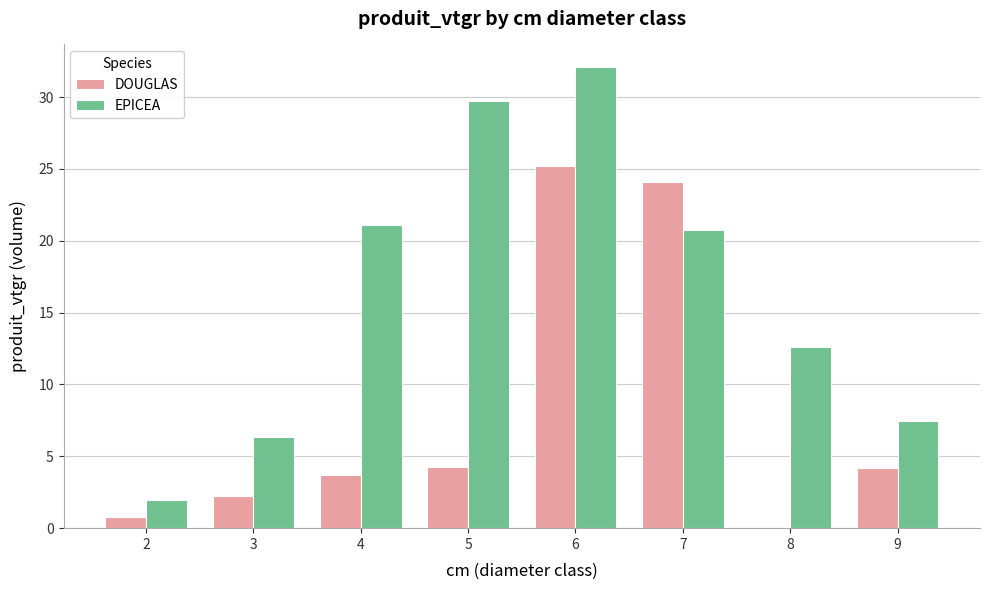

What are all the series names shown in the legend?

DOUGLAS, EPICEA